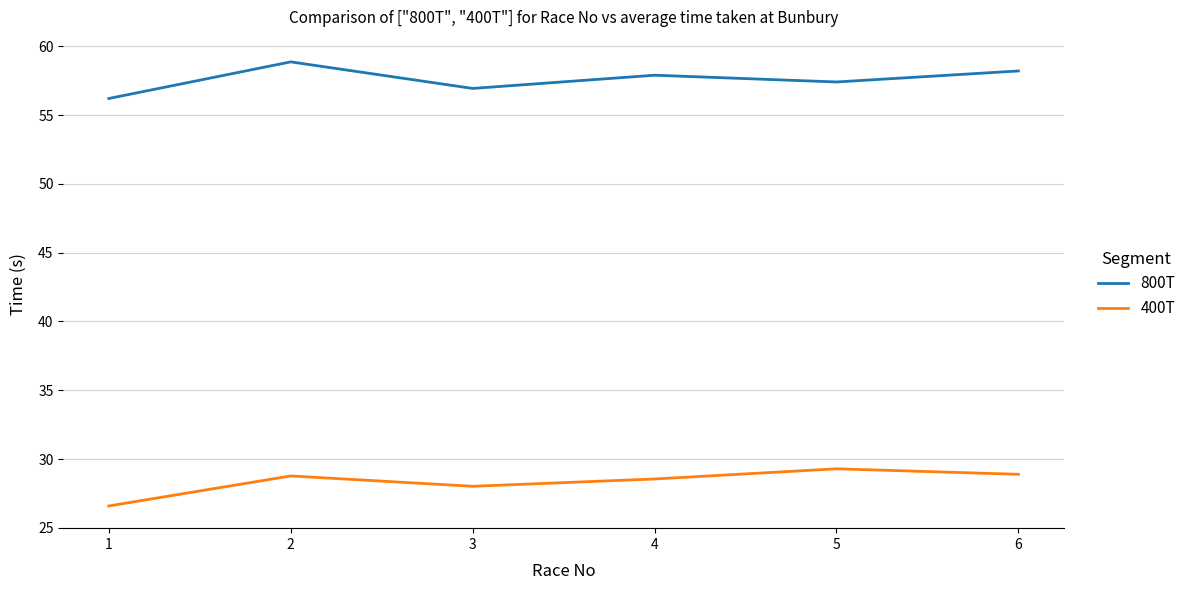

True or false: 800T has a value of 56.2 at 1.

True